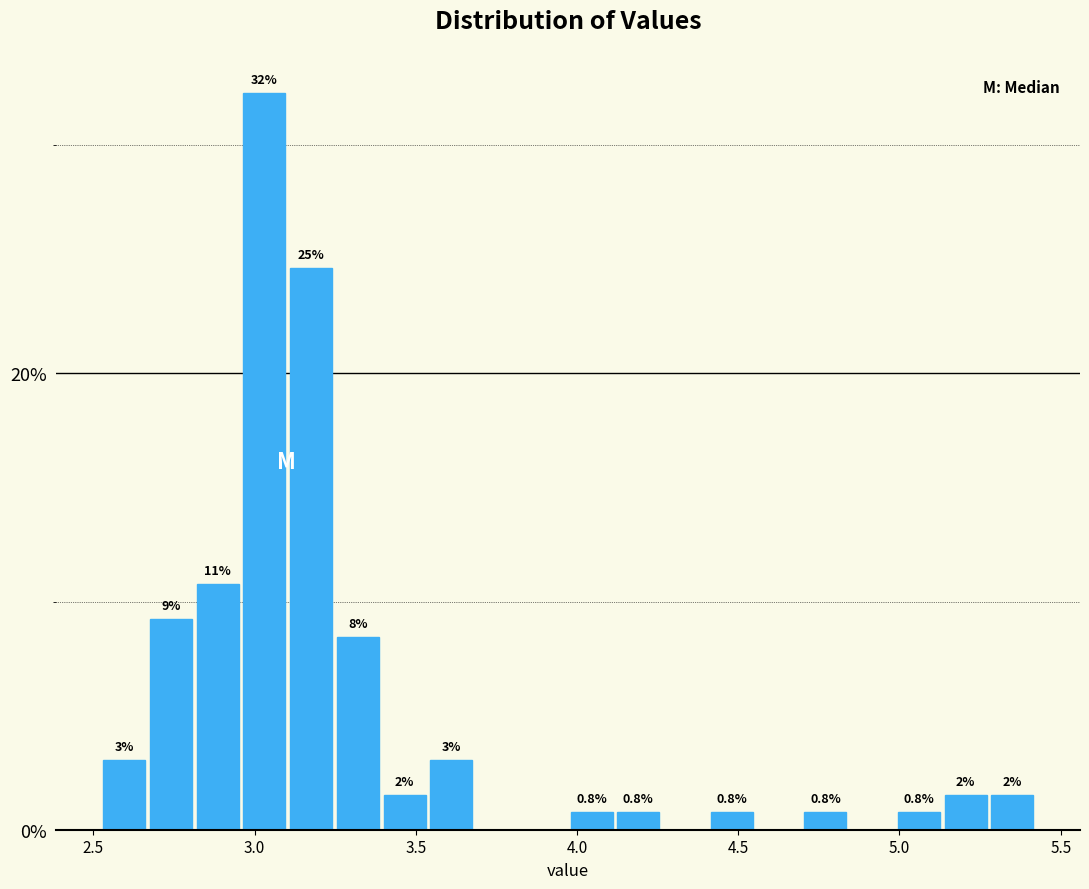

Around what value on the x-axis is the tallest bar? Give the approximate position of its centre, as read against the axis.

3.05